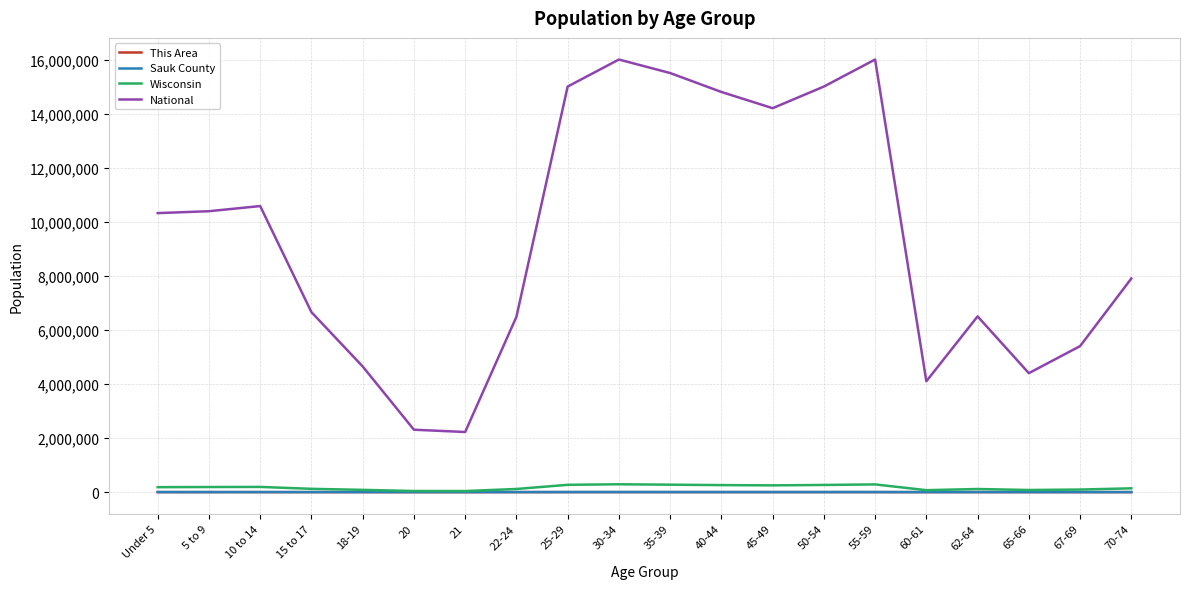

What position from the right is 55-59?

6